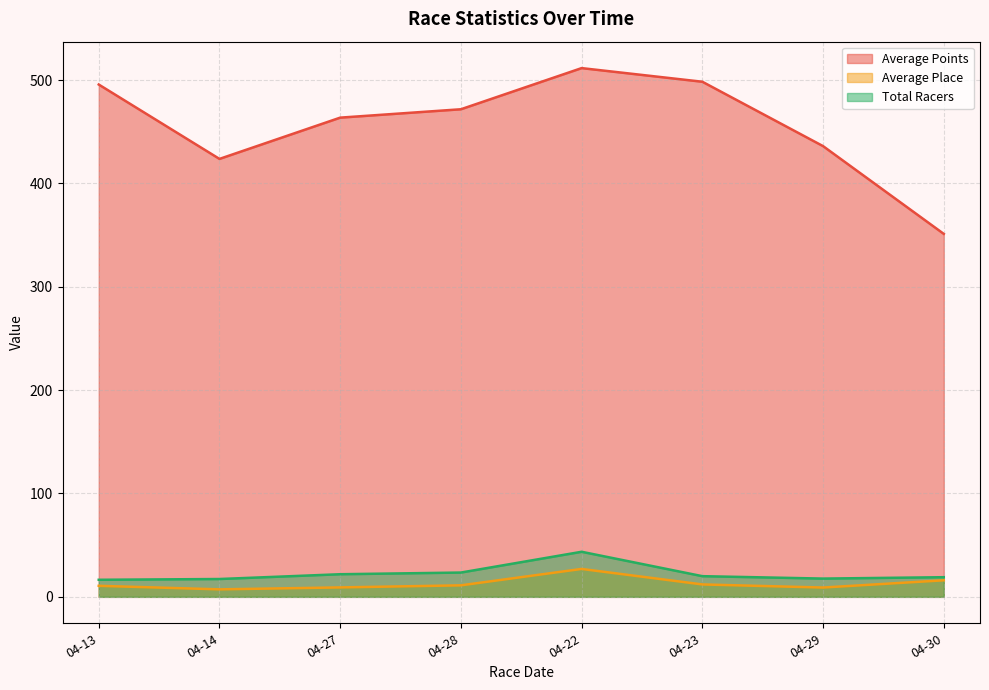

Which series has the largest total across all categories?

Average Points